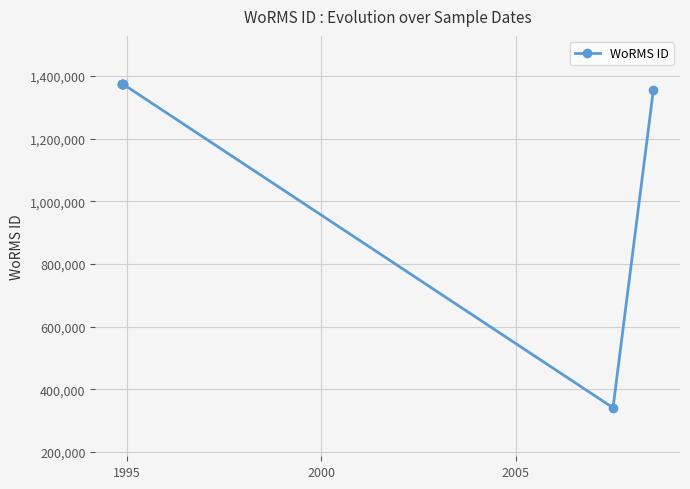

What is the maximum value shown in the chart?

1373545